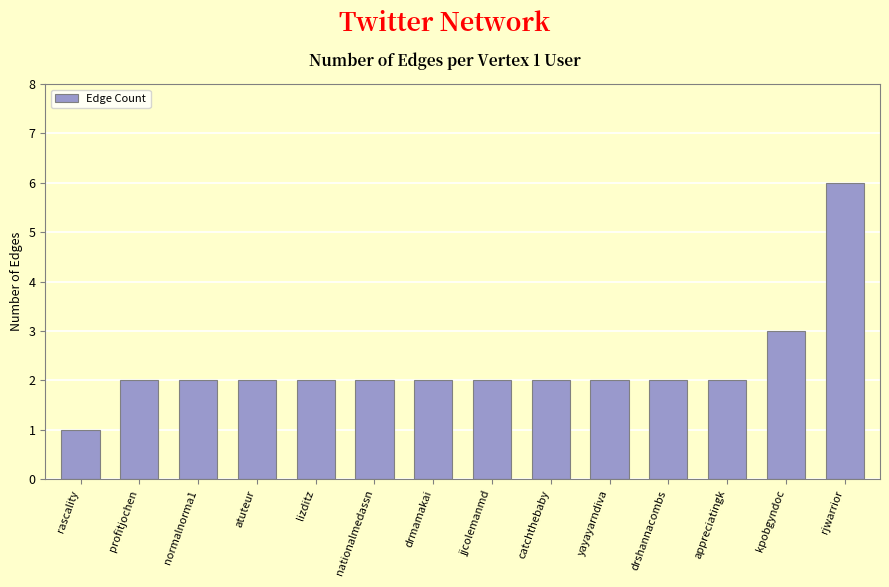

Which label corresponds to the smallest value in the chart?

rascality